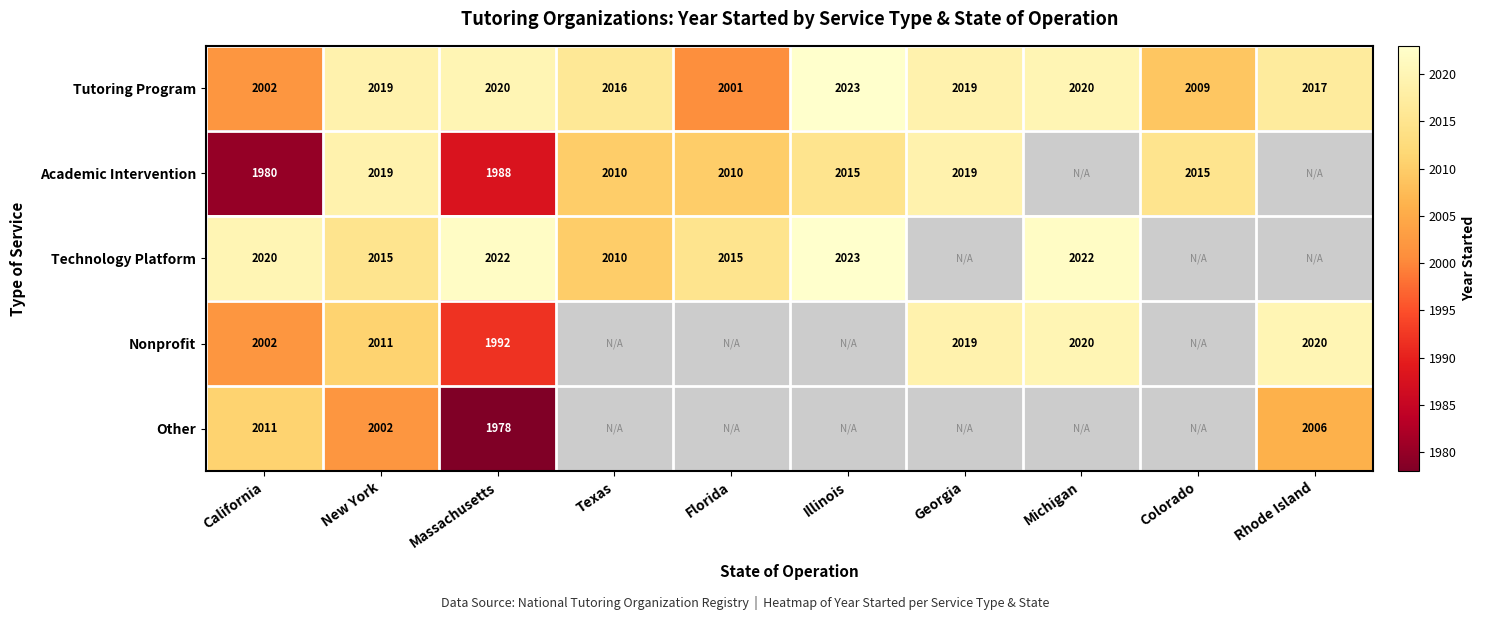

What is the difference between the Tutoring Program values at Colorado and Michigan?

11